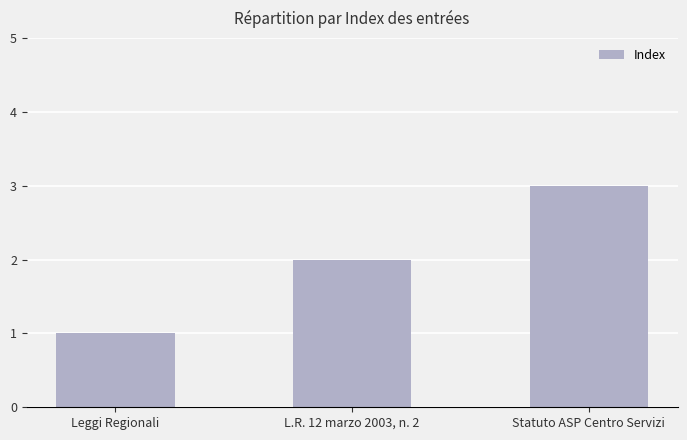

What is the label of the 3rd bar from the right?

Leggi Regionali